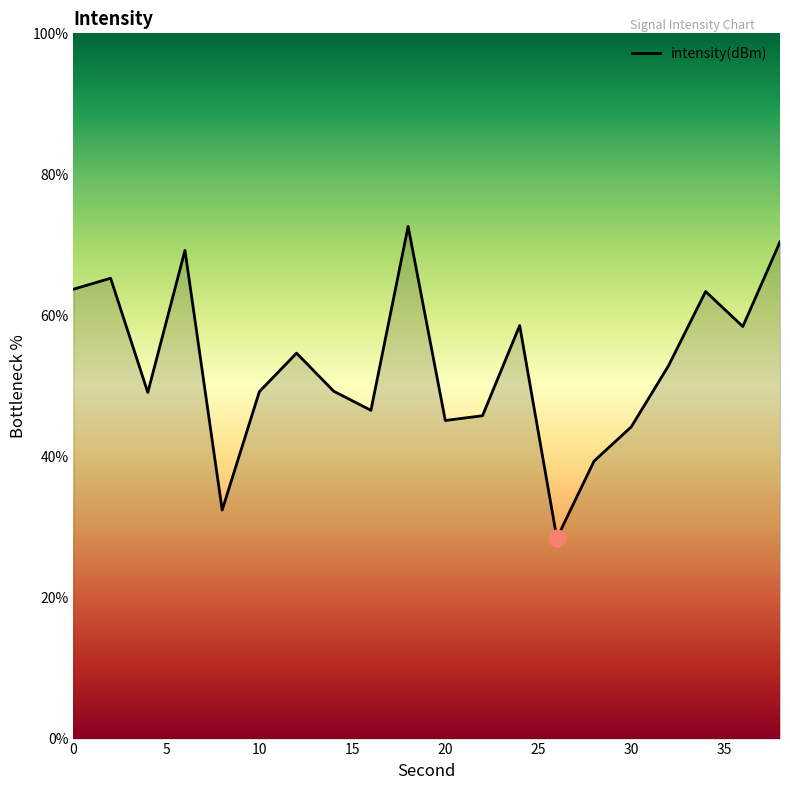

What is the smallest value displayed?

28.4